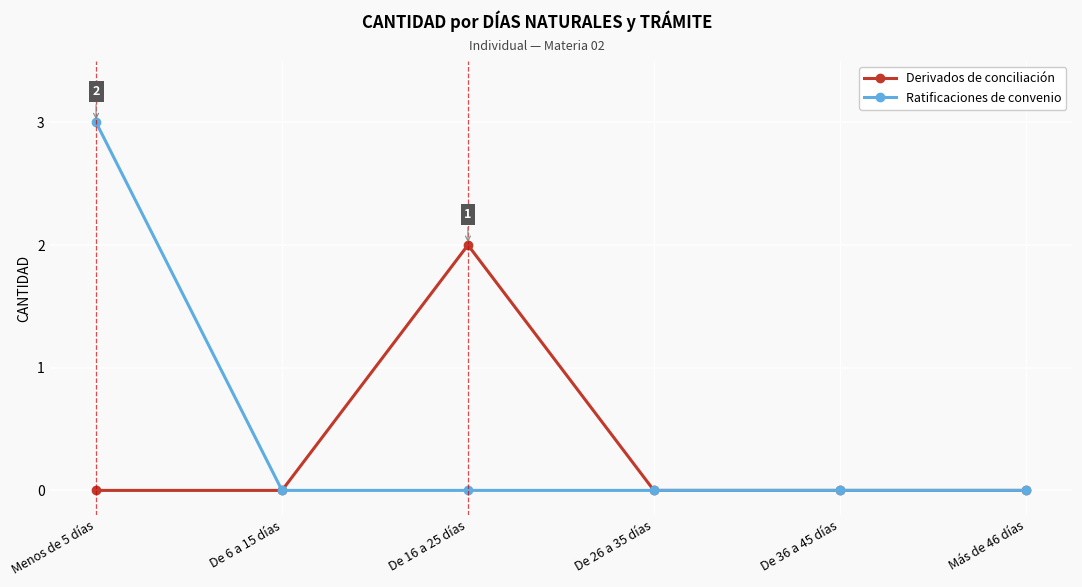

Rank the series by their average value, from lowest to highest.

Derivados de conciliación, Ratificaciones de convenio